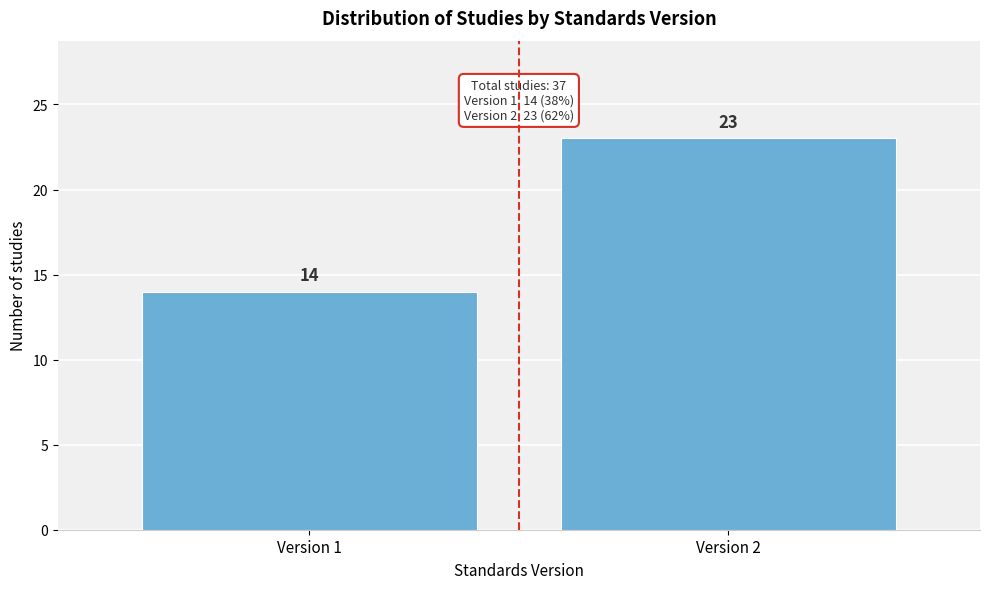

Reading left to right, what are all the values shown in this chart?

Version 1=14	Version 2=23